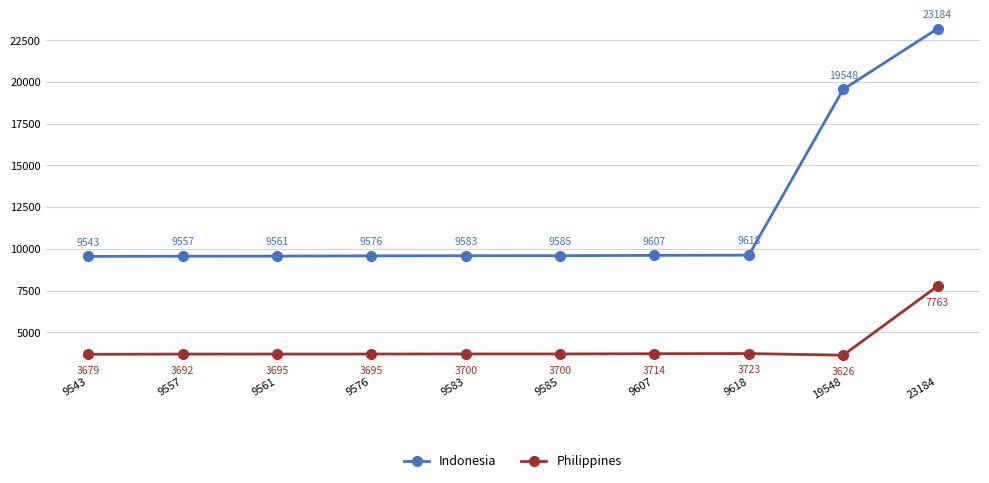

Rank the categories by Indonesia value from highest to lowest.

23184, 19548, 9618, 9607, 9585, 9583, 9576, 9561, 9557, 9543